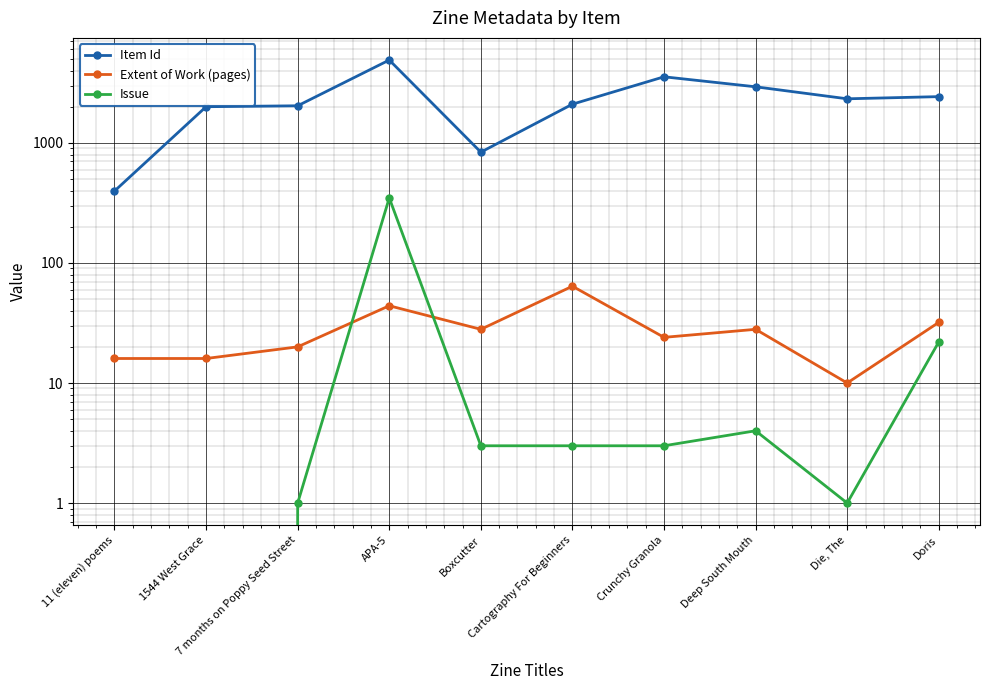

Reading left to right, what are all the values shown in this chart?

Item Id: 397	2001	2037	4898	837	2101	3552	2932	2329	2428
Extent of Work (pages): 16	16	20	44	28	64	24	28	10	32
Issue: 0	0	1	348	3	3	3	4	1	22